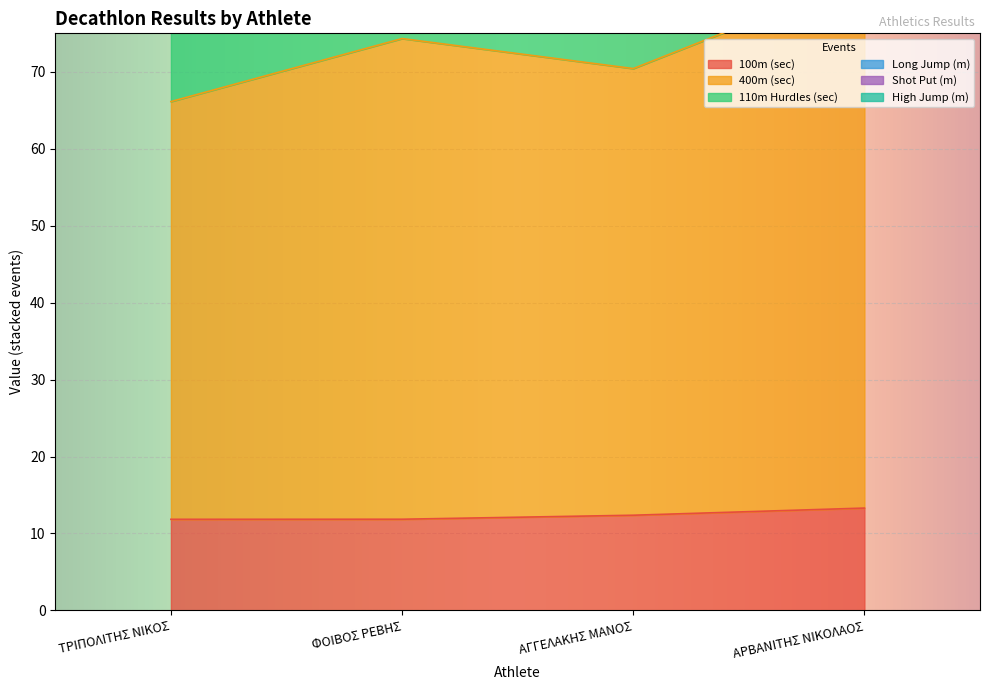

How many series are shown in this chart?

6